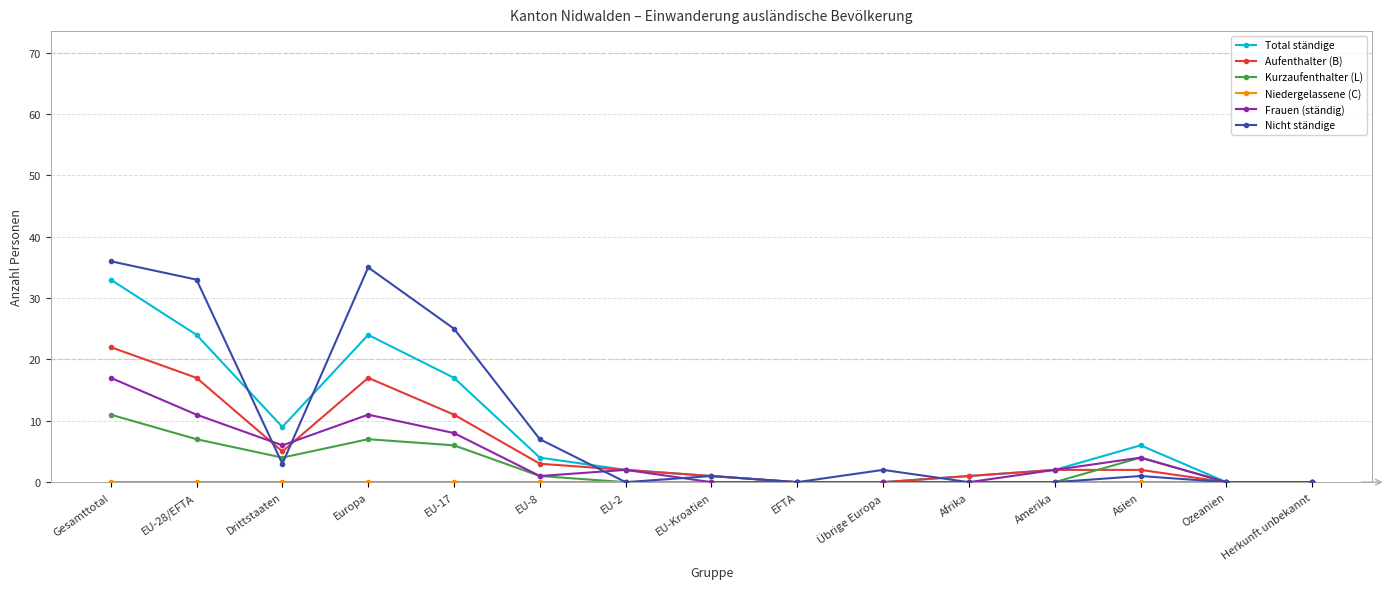

Does the chart have visible grid lines?

Yes